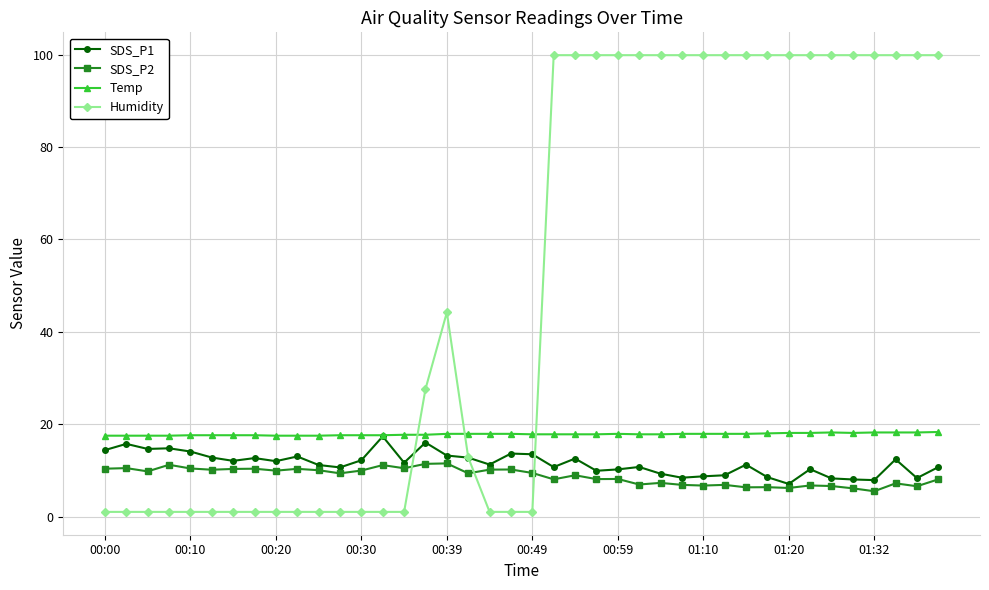

Which series has the largest range (max minus min)?

Humidity